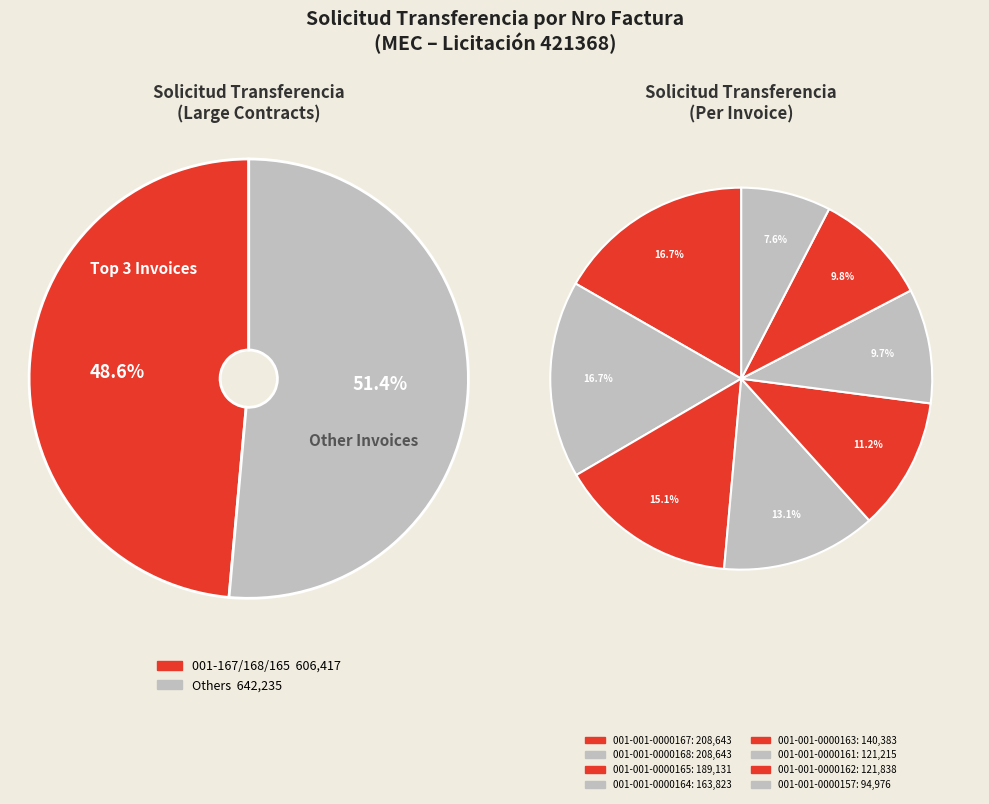

To the nearest percent, what is the difference between the 001-001-0000165 and 001-001-0000162 slice percentages?

5%